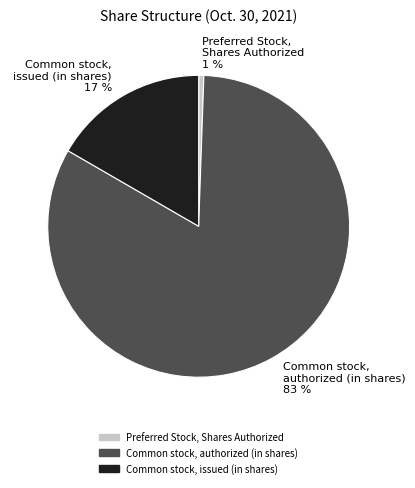

Which slice is the smallest?

Preferred Stock, Shares Authorized